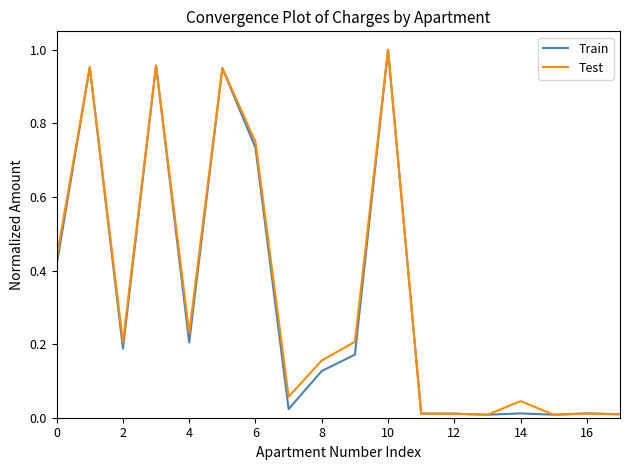

Does the chart display data point markers on the line(s)?

No